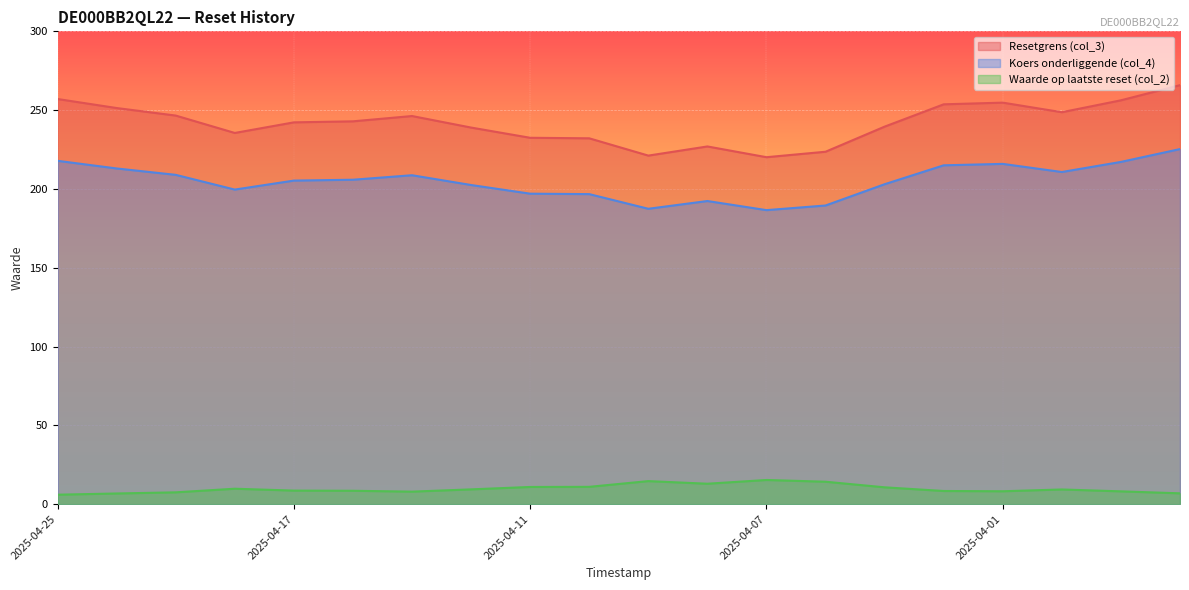

Reading left to right, list all the values displayed in this chart.

Resetgrens (col_3): 257.1	251.3	246.6	235.5	242.3	242.9	246.3	238.9	232.5	232.1	221.2	227.0	220.1	223.6	239.5	253.7	254.8	248.7	256.2	265.9
Koers onderliggende (col_4): 217.8	213.0	208.9	199.6	205.3	205.8	208.7	202.5	197.0	196.7	187.4	192.3	186.6	189.5	203.0	215.0	215.9	210.8	217.2	225.3
Waarde op laatste reset (col_2): 6.0	6.8	7.5	9.8	8.6	8.5	8.0	9.4	10.9	11.0	14.6	13.0	15.3	14.2	10.7	8.4	8.2	9.3	8.1	6.9